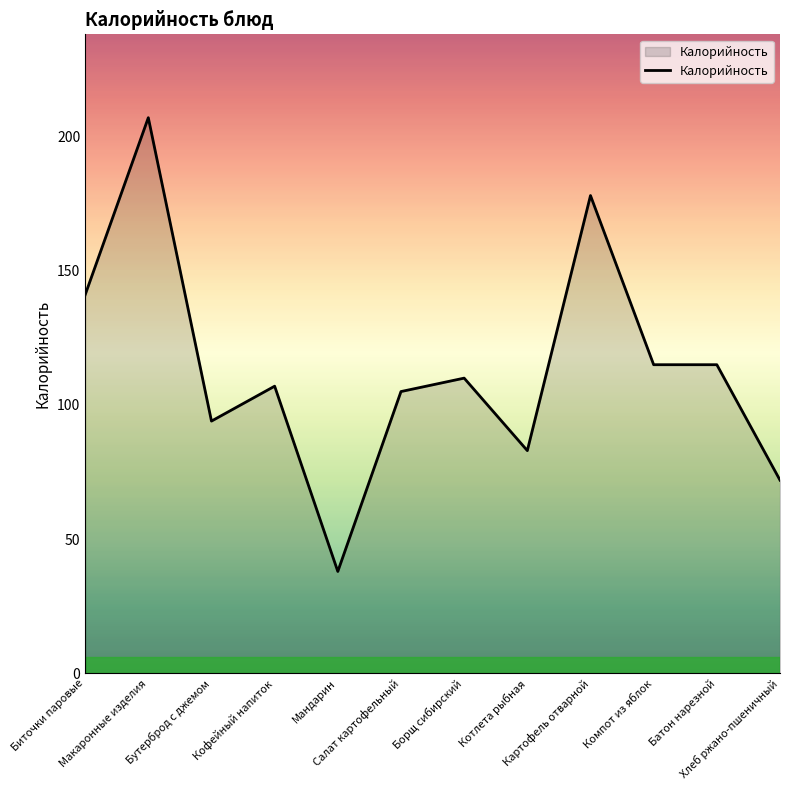

The chart shows a value of 83 at Котлета рыбная. True or false?

True